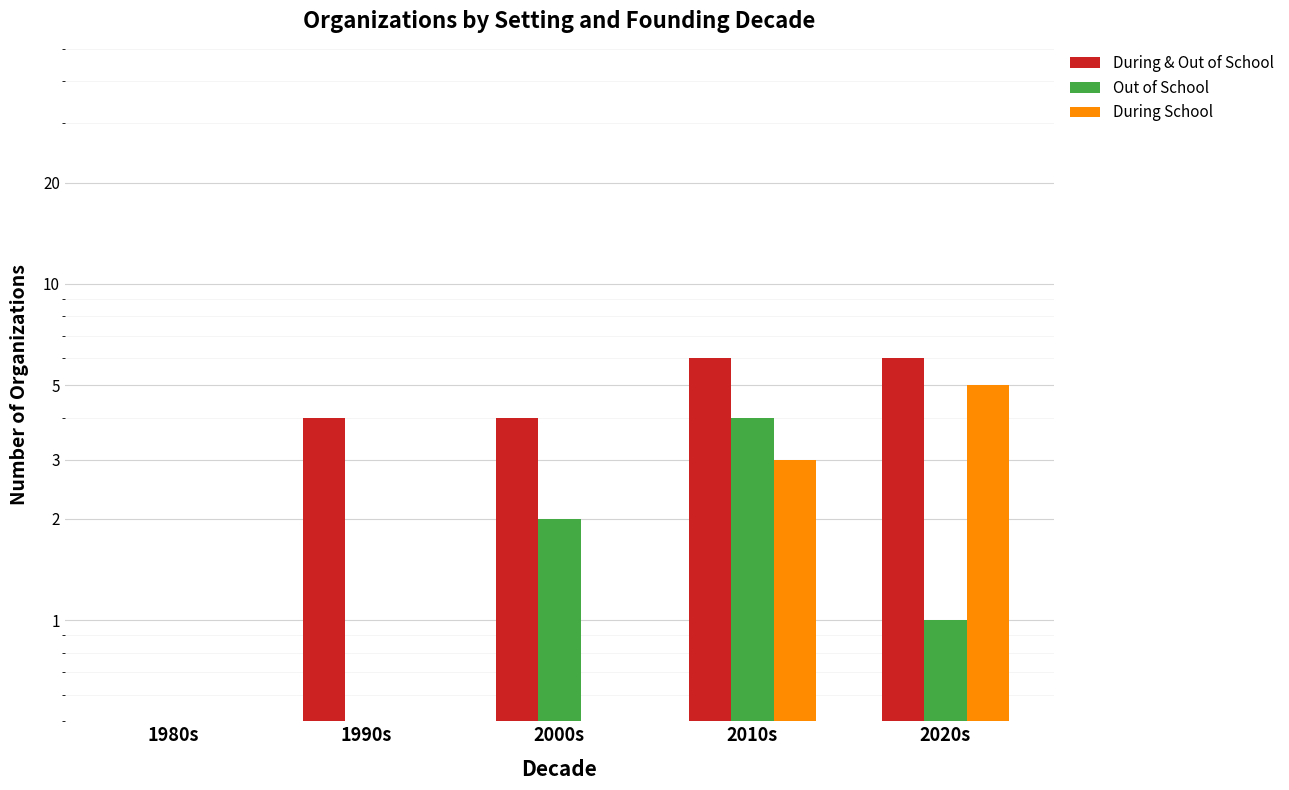

Between 2000s and 2010s, which series saw the biggest shift?

During School